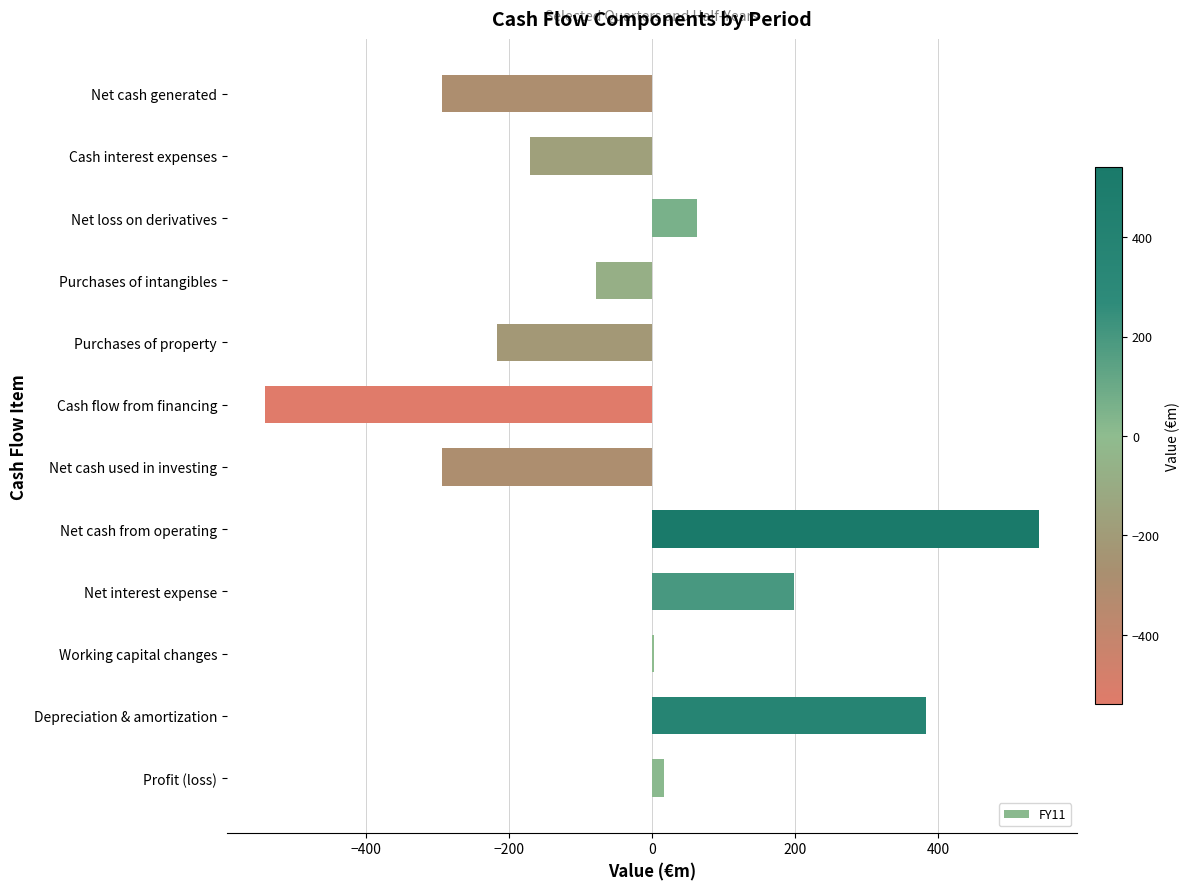

What is the sum of all values?

-387.2